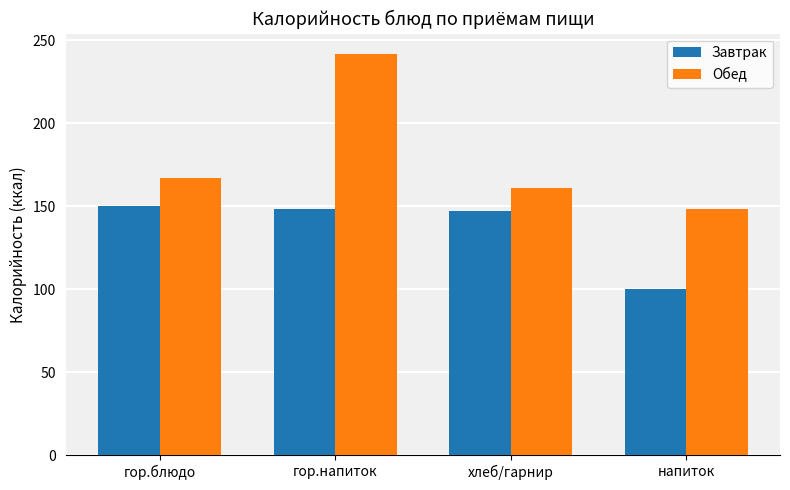

What is the sum of all Завтрак values?

545.6